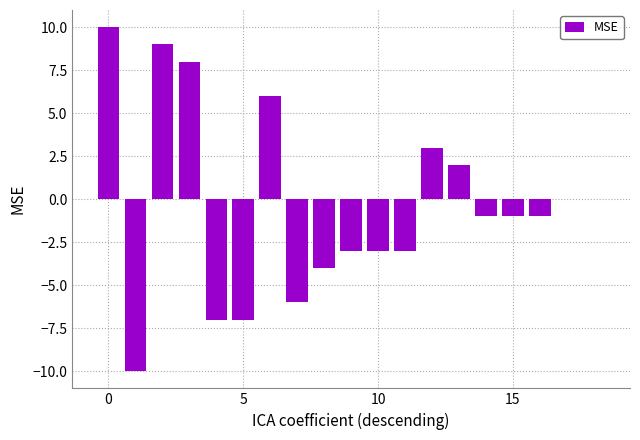

What is the greatest value displayed?

10